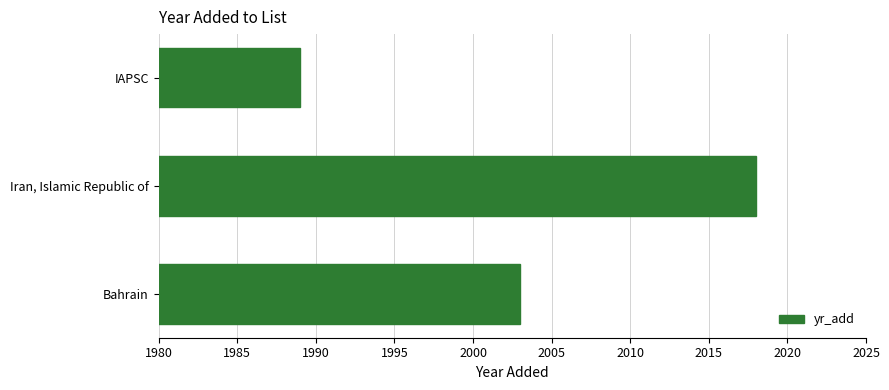

Reading top to bottom, transcribe all the data shown in this chart.

1989	2018	2003